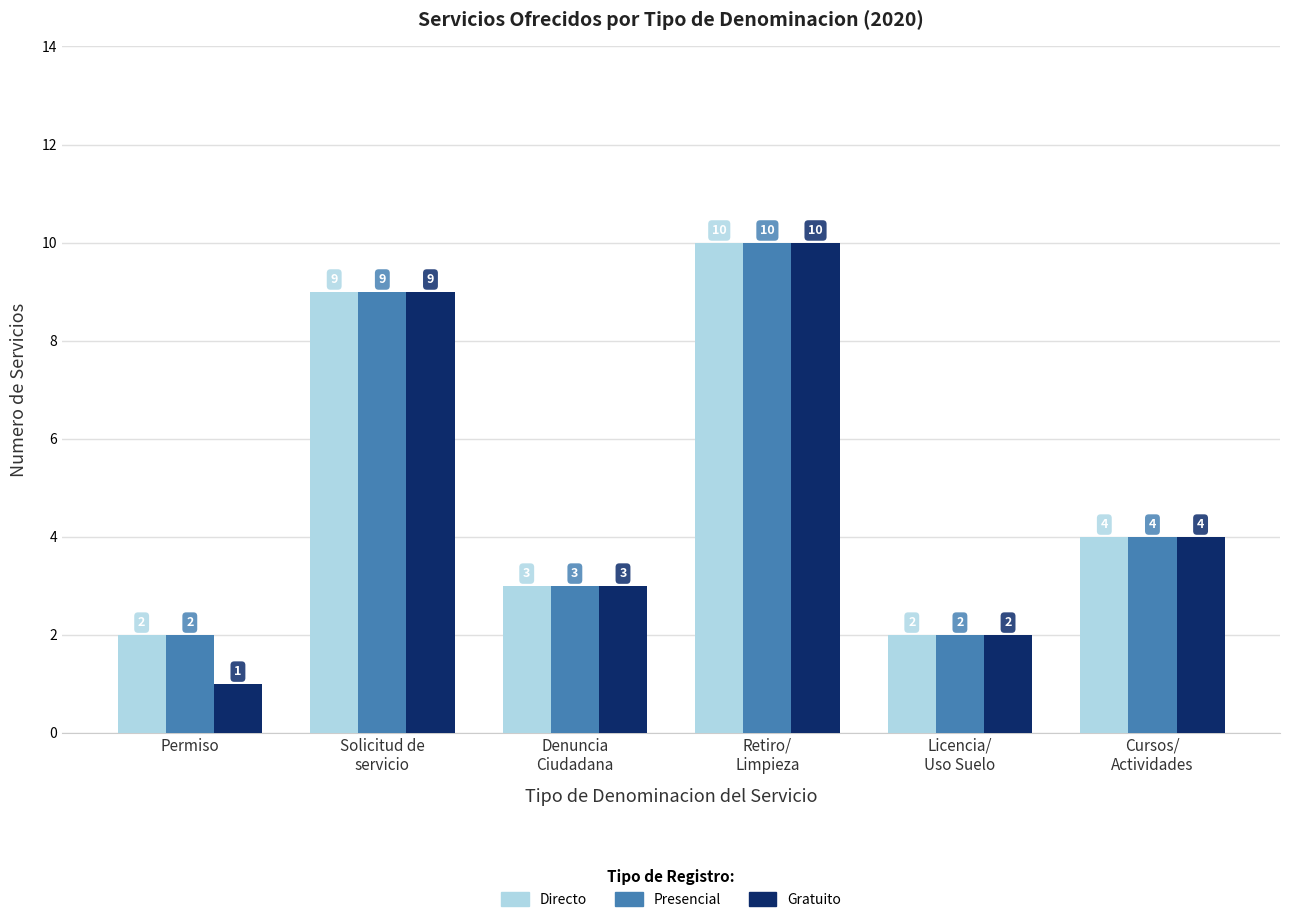

Where does the Presencial series first go above 4?

Solicitud de
servicio